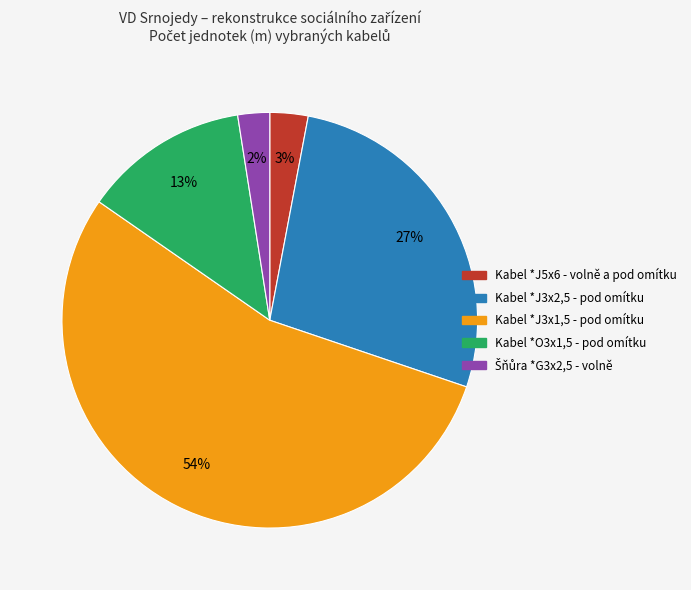

Between Kabel *J5x6 - volně a pod omítku and Kabel *J3x1,5 - pod omítku, which is larger?

Kabel *J3x1,5 - pod omítku